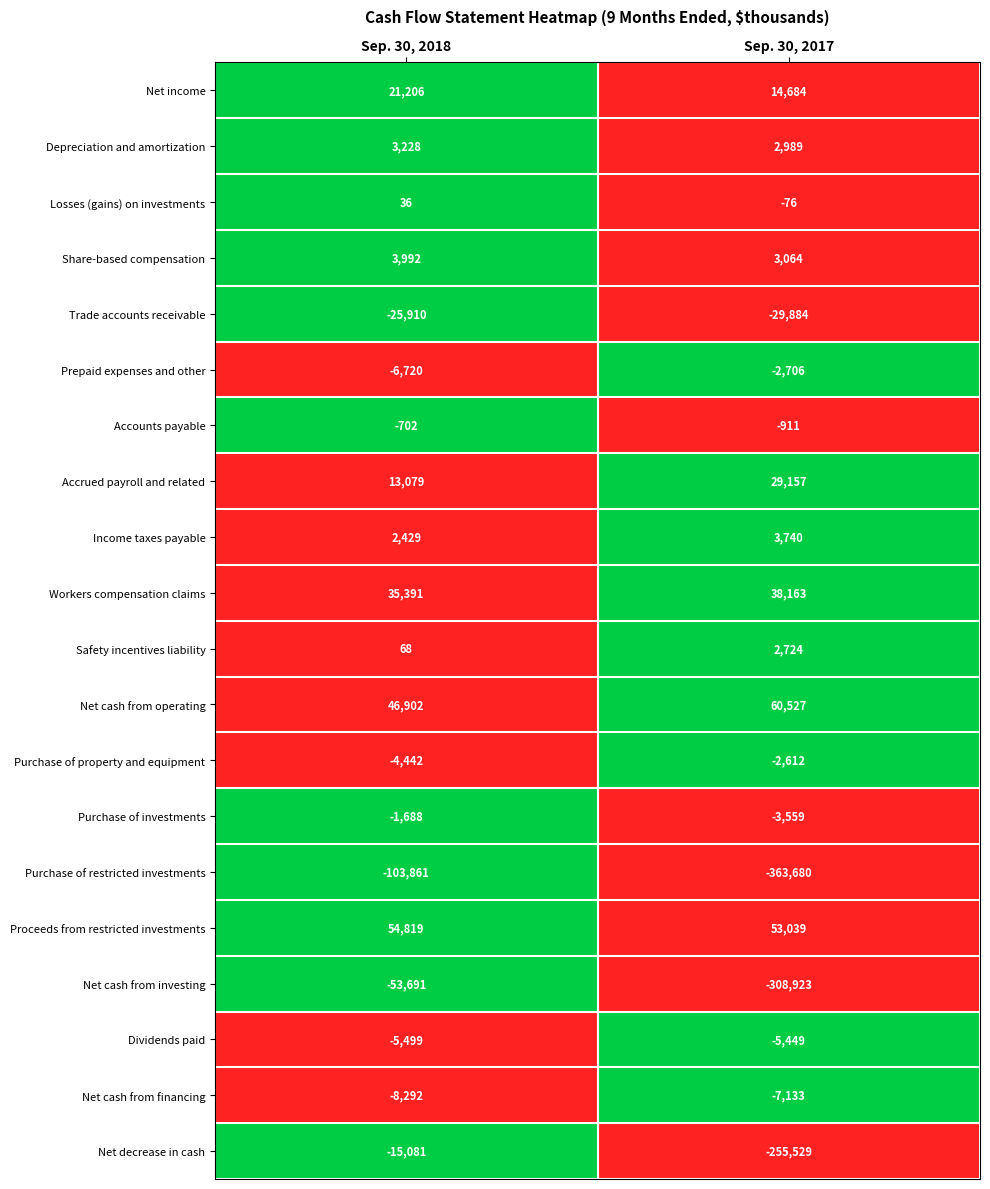

What is the difference between the maximum and minimum values in the Losses (gains) on investments series?

112